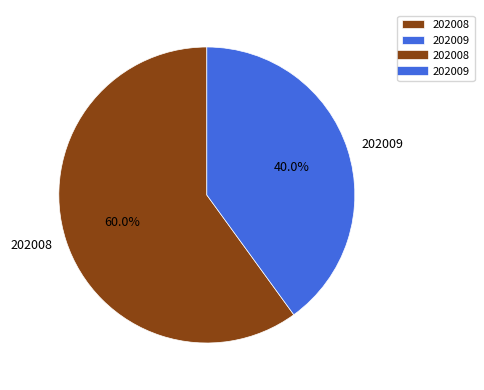

Between 202008 and 202009, which is larger?

202008